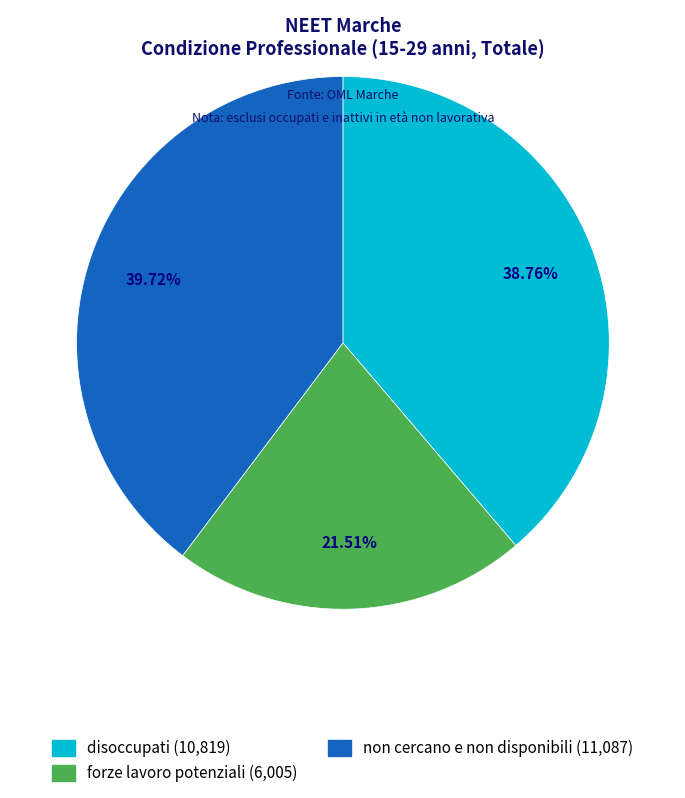

To the nearest percent, what percentage of the pie is non cercano e non disponibili?

40%